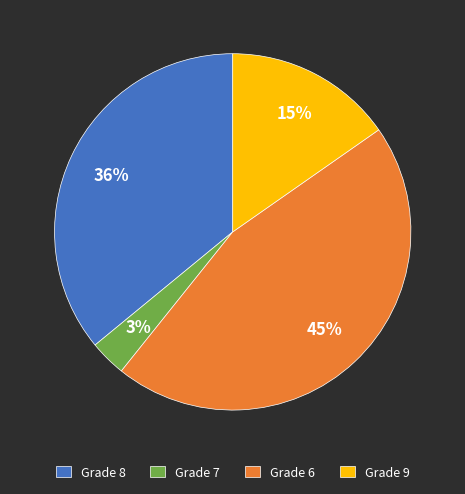

What is the smallest slice in the pie chart?

Grade 7